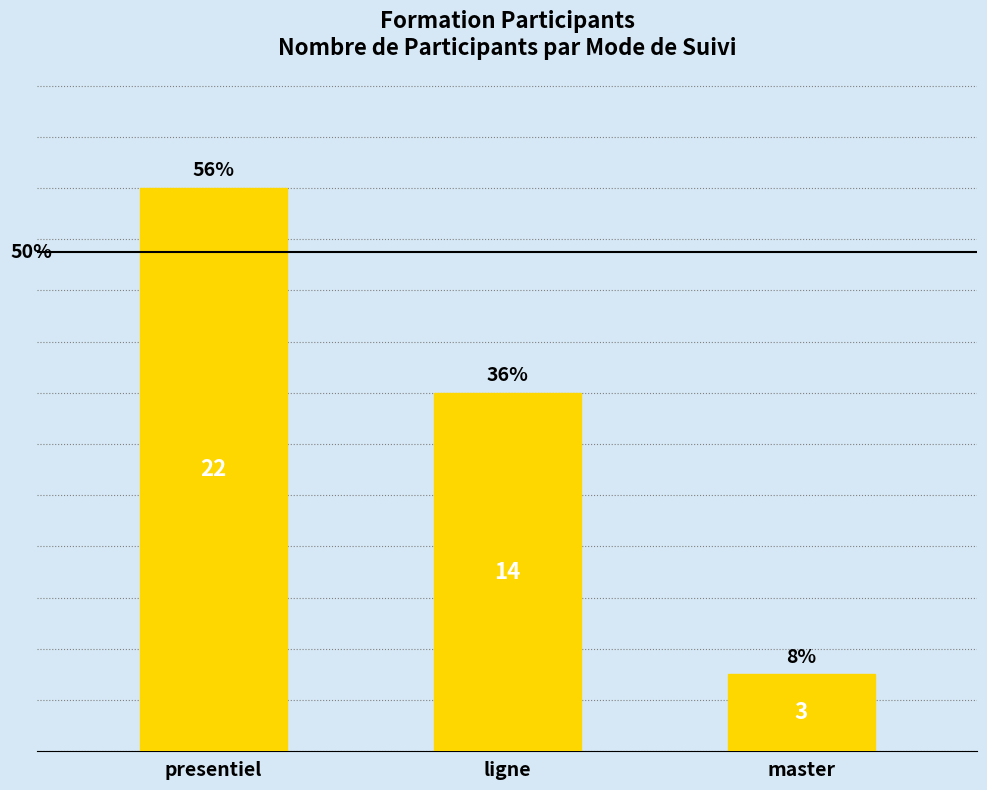

Which label corresponds to the largest value in the chart?

presentiel